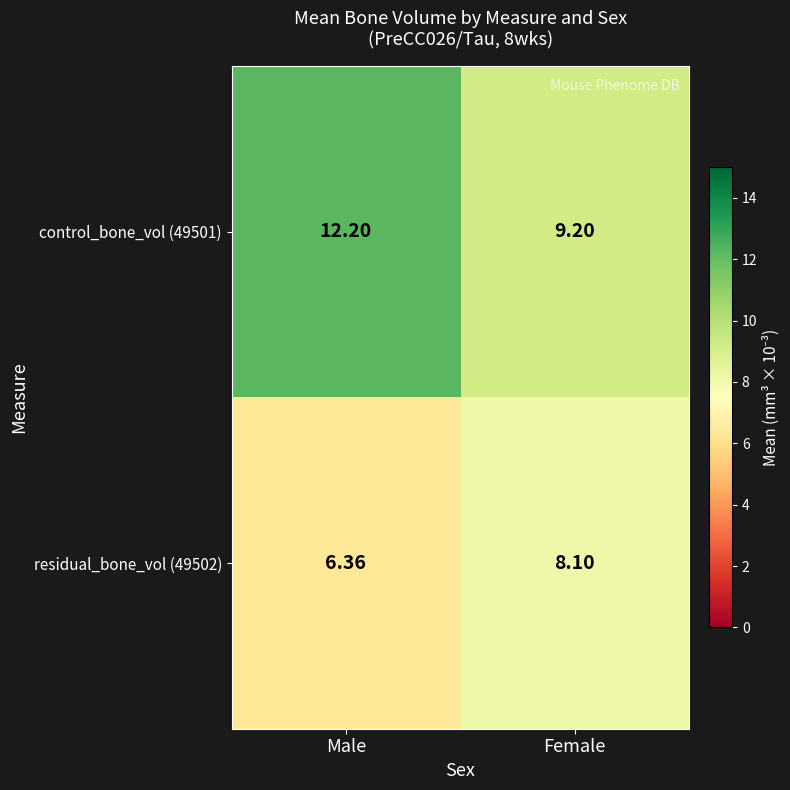

At which label does residual_bone_vol (49502) first exceed 8?

Female